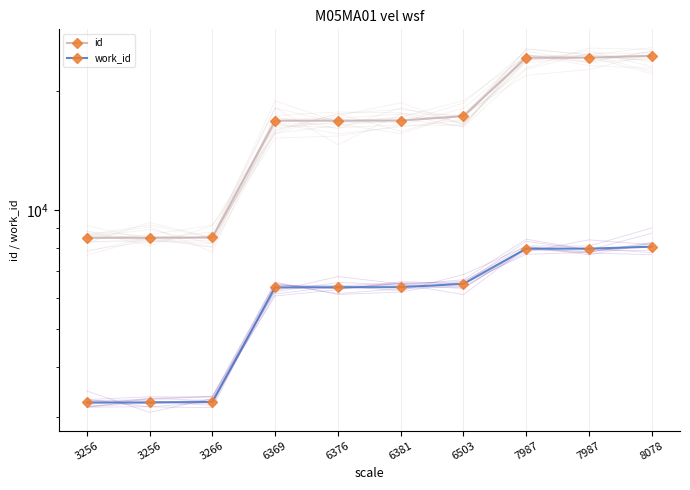

At which category does the chart reach its minimum across all series?

3256